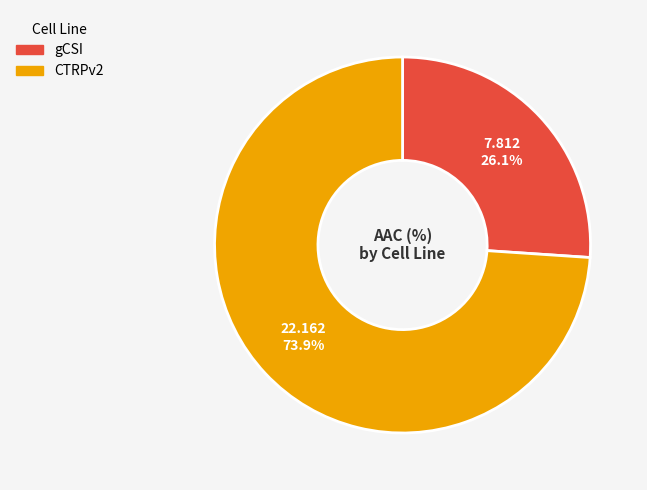

Is there any slice that represents more than half of the pie?

Yes